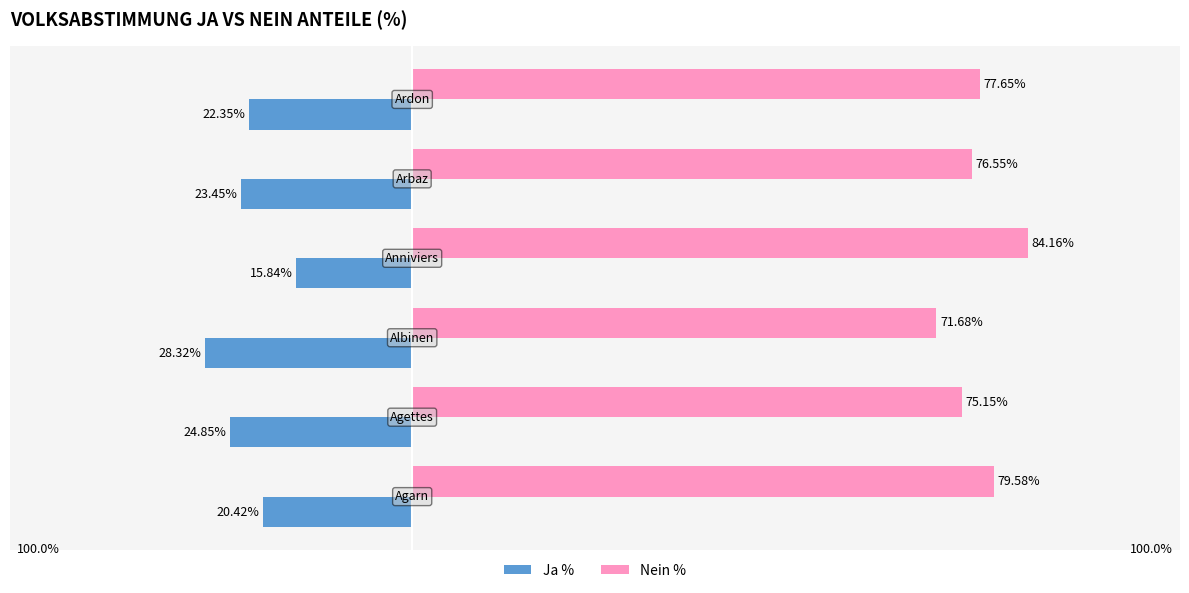

Reading left to right, transcribe all the data shown in this chart.

Ja %: −60=-20.4	−40=-24.9	−20=-28.3	0=-15.8	20=-23.4	40=-22.4
Nein %: −60=79.6	−40=75.2	−20=71.7	0=84.2	20=76.5	40=77.7